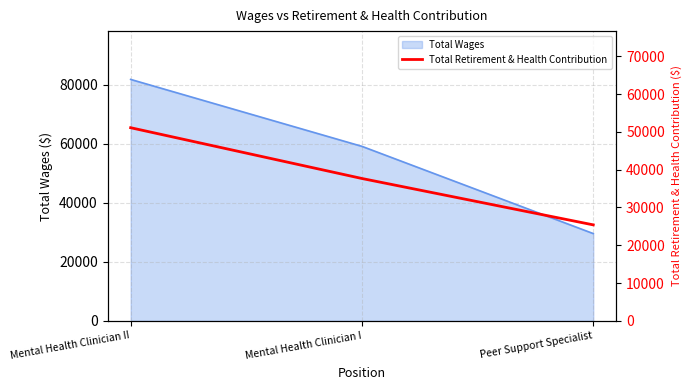

List the labels in order of value, largest first.

Mental Health Clinician II, Mental Health Clinician I, Peer Support Specialist